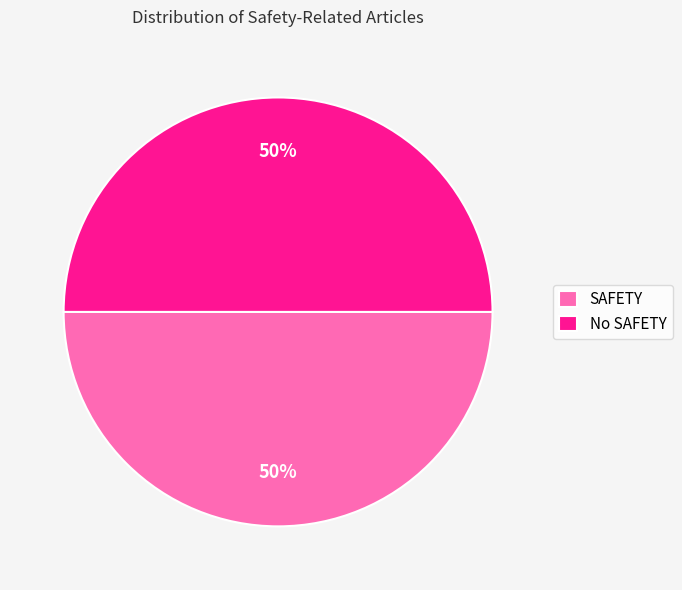

Do No SAFETY and SAFETY together represent more than half of the pie?

Yes